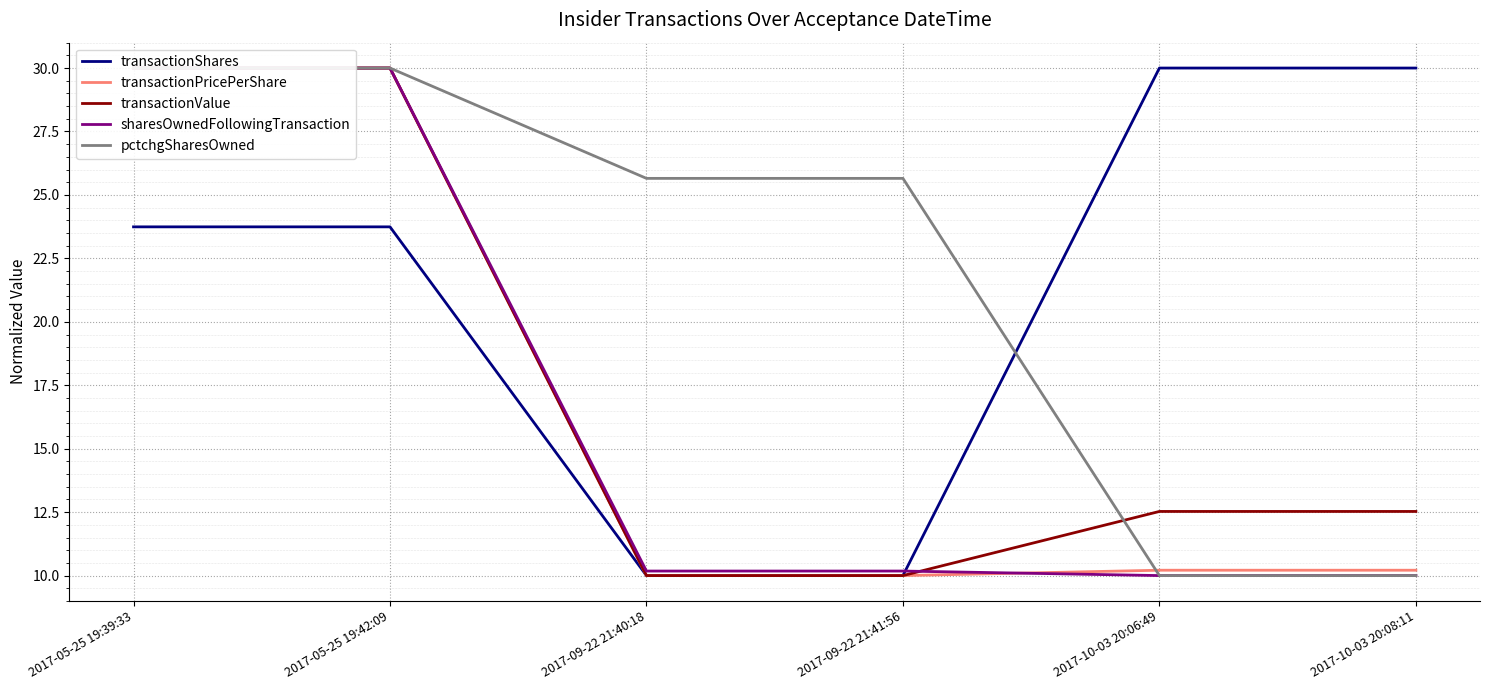

Reading left to right, transcribe all the data shown in this chart.

transactionShares: 2017-05-25 19:39:33=23.7	2017-05-25 19:42:09=23.7	2017-09-22 21:40:18=10.0	2017-09-22 21:41:56=10.0	2017-10-03 20:06:49=30.0	2017-10-03 20:08:11=30.0
transactionPricePerShare: 2017-05-25 19:39:33=30.0	2017-05-25 19:42:09=30.0	2017-09-22 21:40:18=10.0	2017-09-22 21:41:56=10.0	2017-10-03 20:06:49=10.2	2017-10-03 20:08:11=10.2
transactionValue: 2017-05-25 19:39:33=30.0	2017-05-25 19:42:09=30.0	2017-09-22 21:40:18=10.0	2017-09-22 21:41:56=10.0	2017-10-03 20:06:49=12.5	2017-10-03 20:08:11=12.5
sharesOwnedFollowingTransaction: 2017-05-25 19:39:33=30.0	2017-05-25 19:42:09=30.0	2017-09-22 21:40:18=10.2	2017-09-22 21:41:56=10.2	2017-10-03 20:06:49=10.0	2017-10-03 20:08:11=10.0
pctchgSharesOwned: 2017-05-25 19:39:33=30.0	2017-05-25 19:42:09=30.0	2017-09-22 21:40:18=25.7	2017-09-22 21:41:56=25.7	2017-10-03 20:06:49=10.0	2017-10-03 20:08:11=10.0